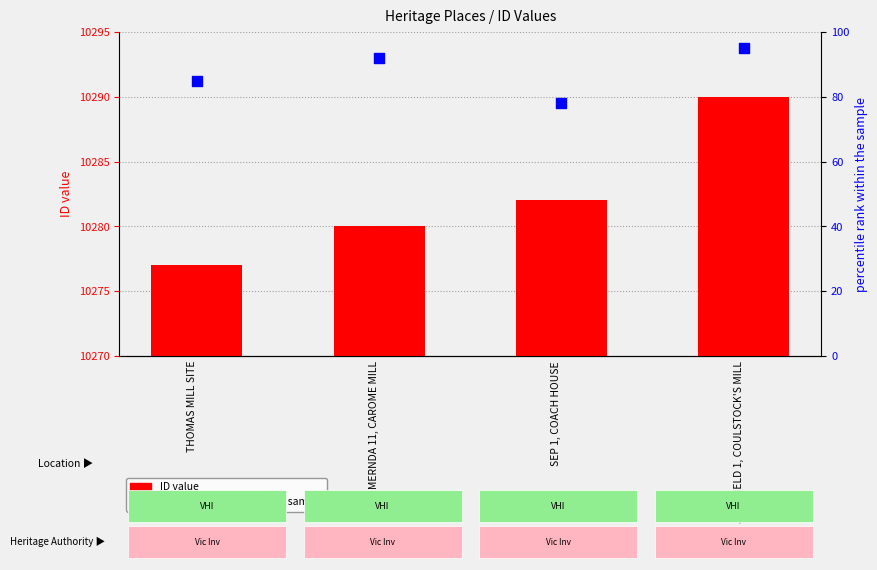

Which series has the widest spread of Y values?

percentile rank within the sample